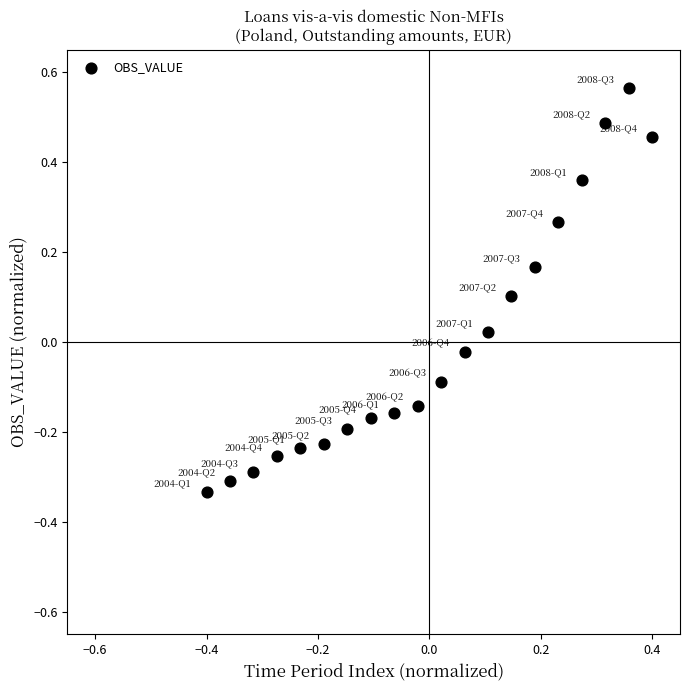

What is the range of X values (max minus min)?

0.8